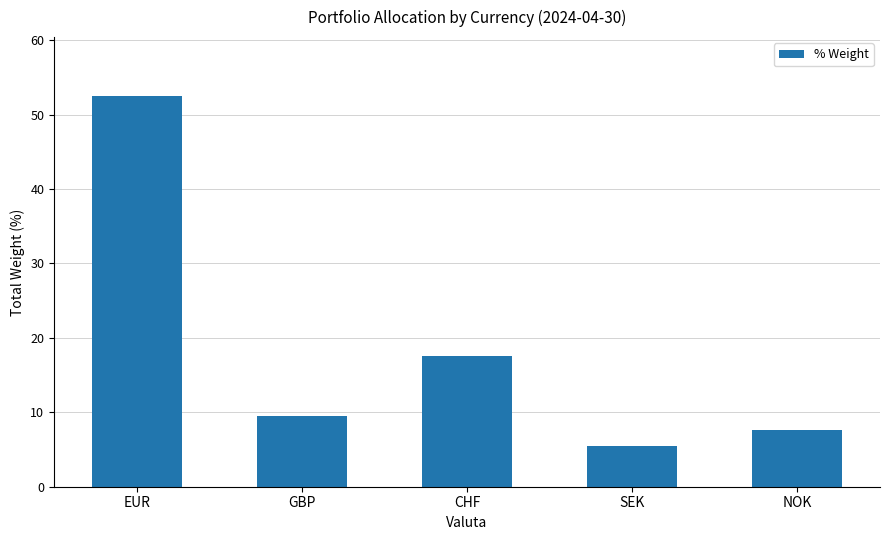

At which label is the value closest to 28?

CHF